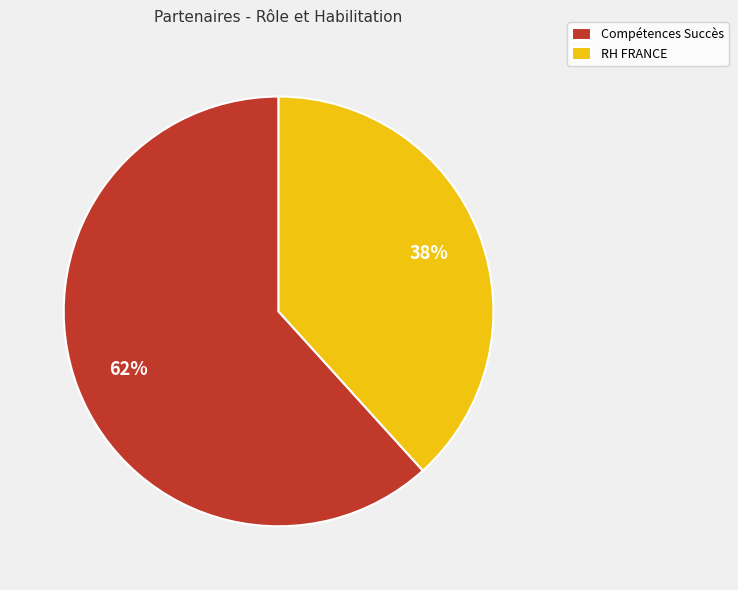

Rank the categories by value from lowest to highest.

RH FRANCE, Compétences Succès